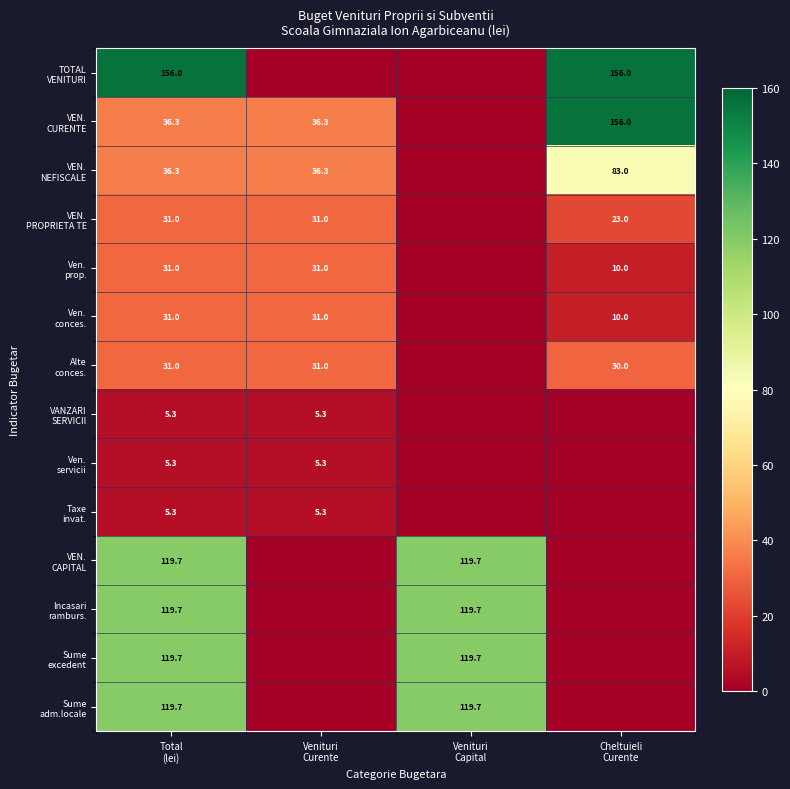

At Total (lei), list the series in order from smallest to largest.

VANZARI SERVICII, Ven. servicii, Taxe invat., VEN. PROPRIETA TE, Ven. prop., Ven. conces., Alte conces., VEN. CURENTE, VEN. NEFISCALE, VEN. CAPITAL, Incasari ramburs., Sume excedent, Sume adm.locale, TOTAL VENITURI